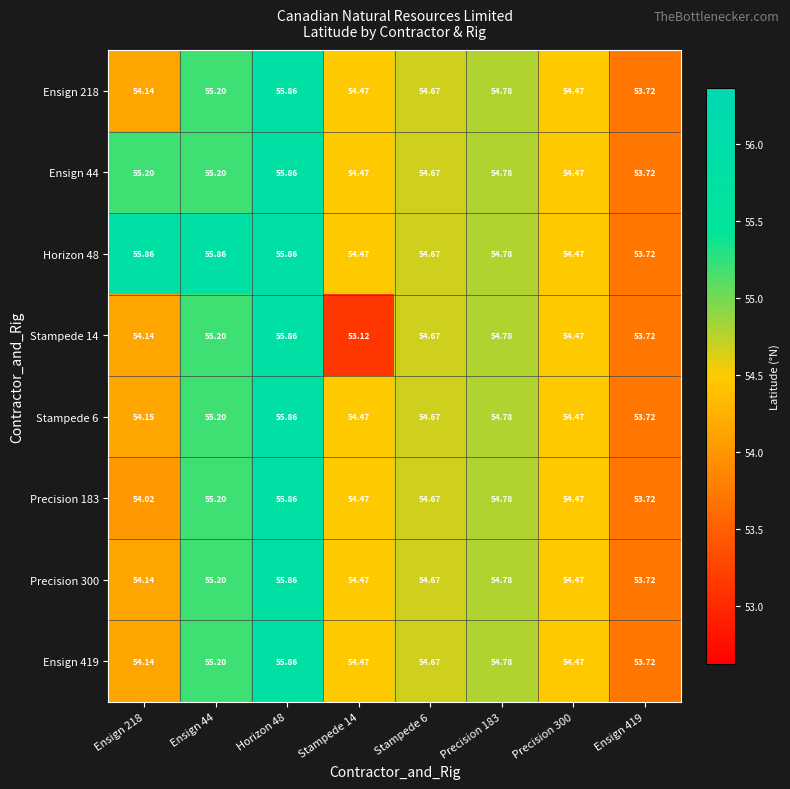

What is the total value across all series at Stampede 6?

437.4